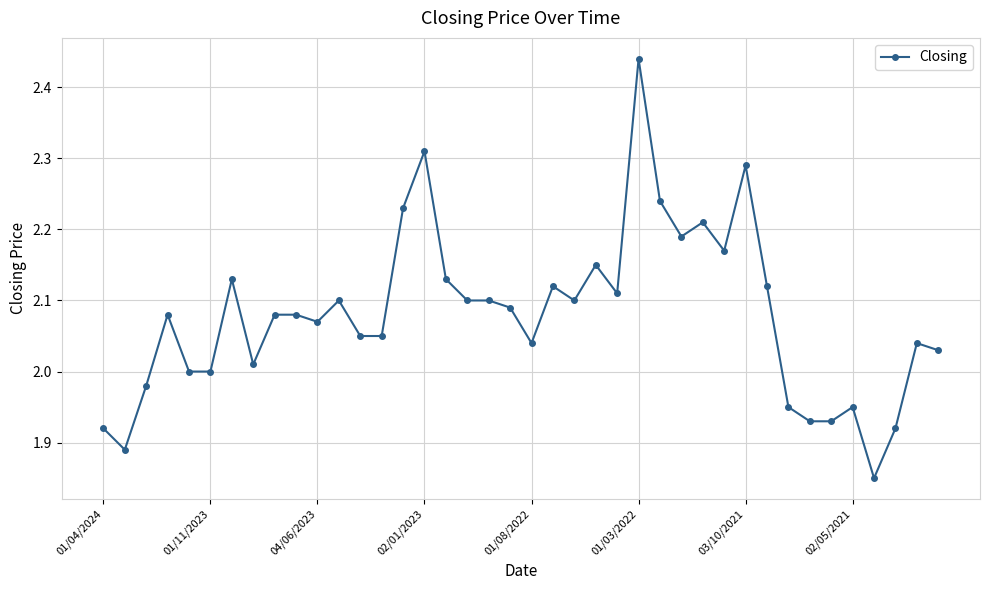

What is the difference between the maximum and minimum values?

0.6